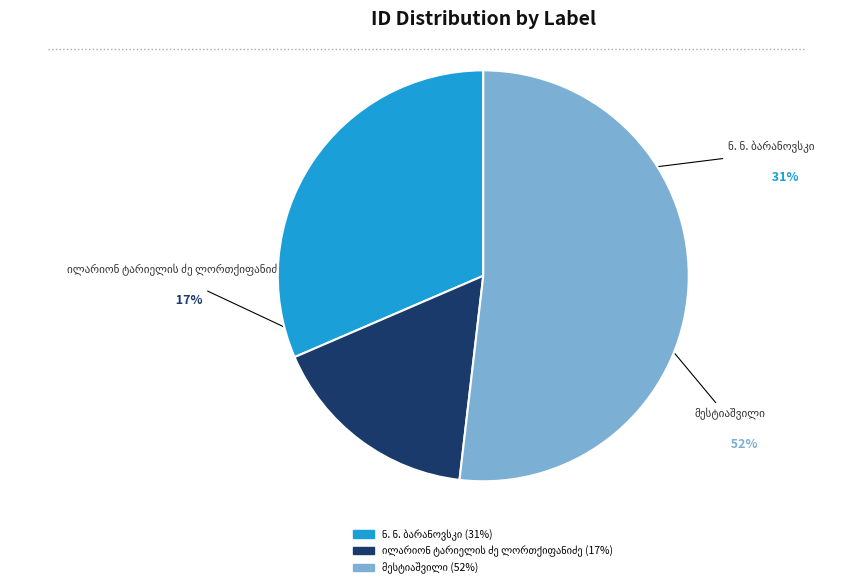

To the nearest percent, what is the difference between the largest and smallest slice percentages?

35%